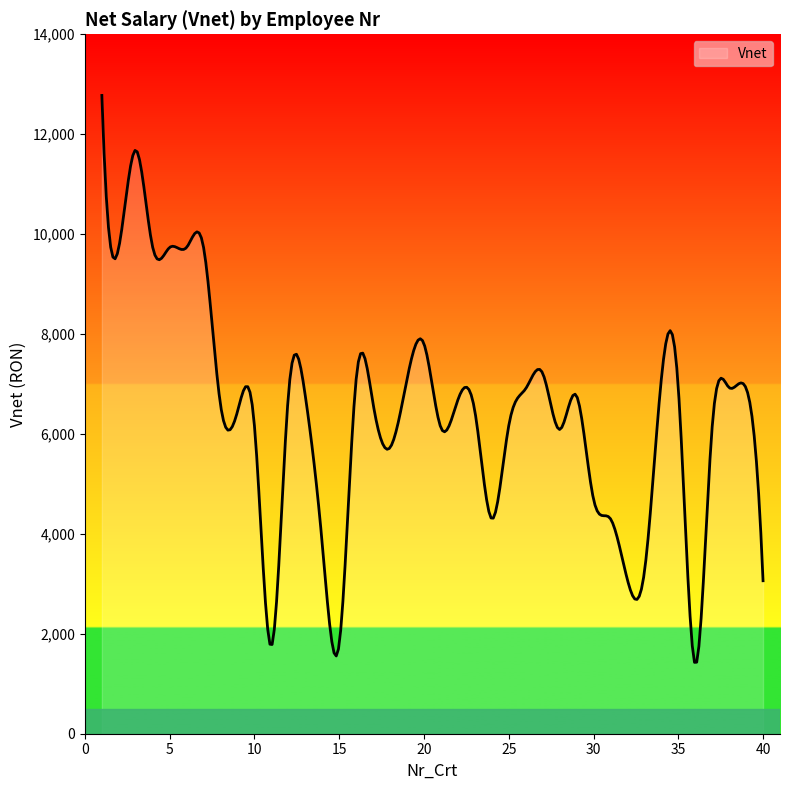

Does the chart display data point markers on the line(s)?

No